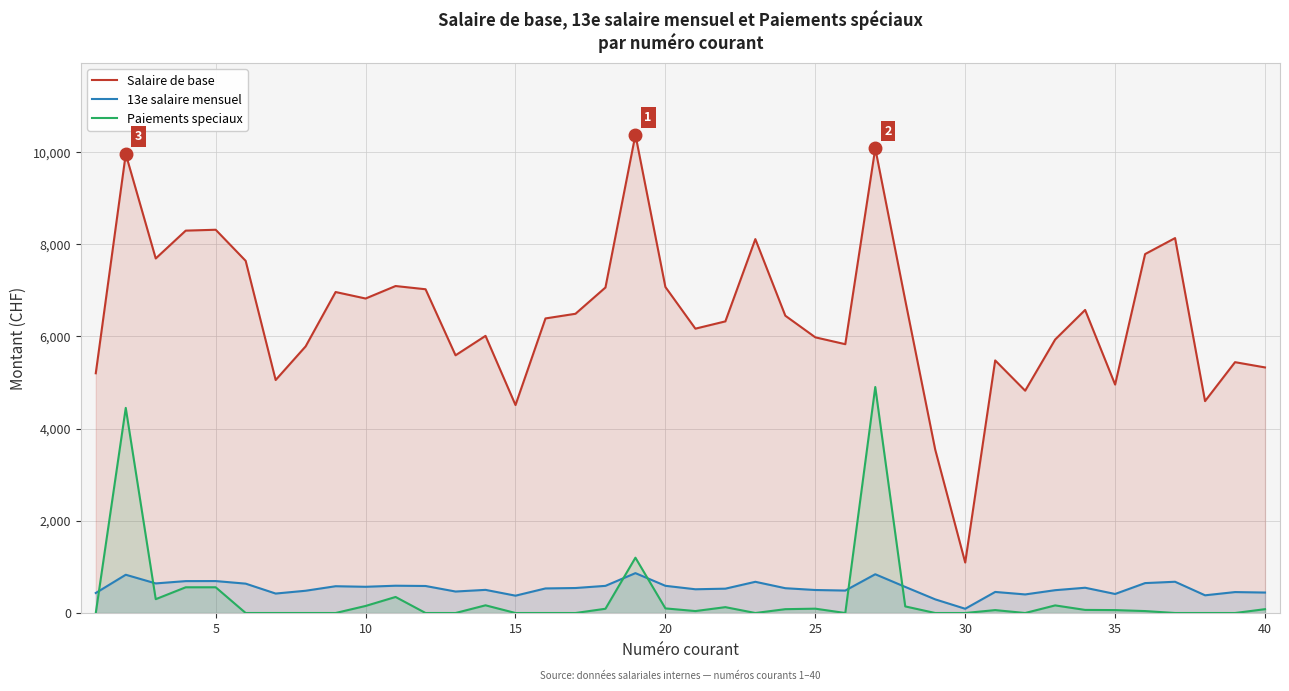

What is the average value of the Salaire de base series?

6470